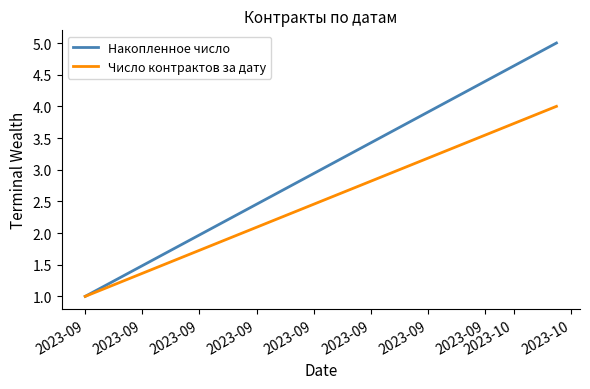

Reading left to right, extract all data points from this chart.

Накопленное число: 1	5
Число контрактов за дату: 1	4